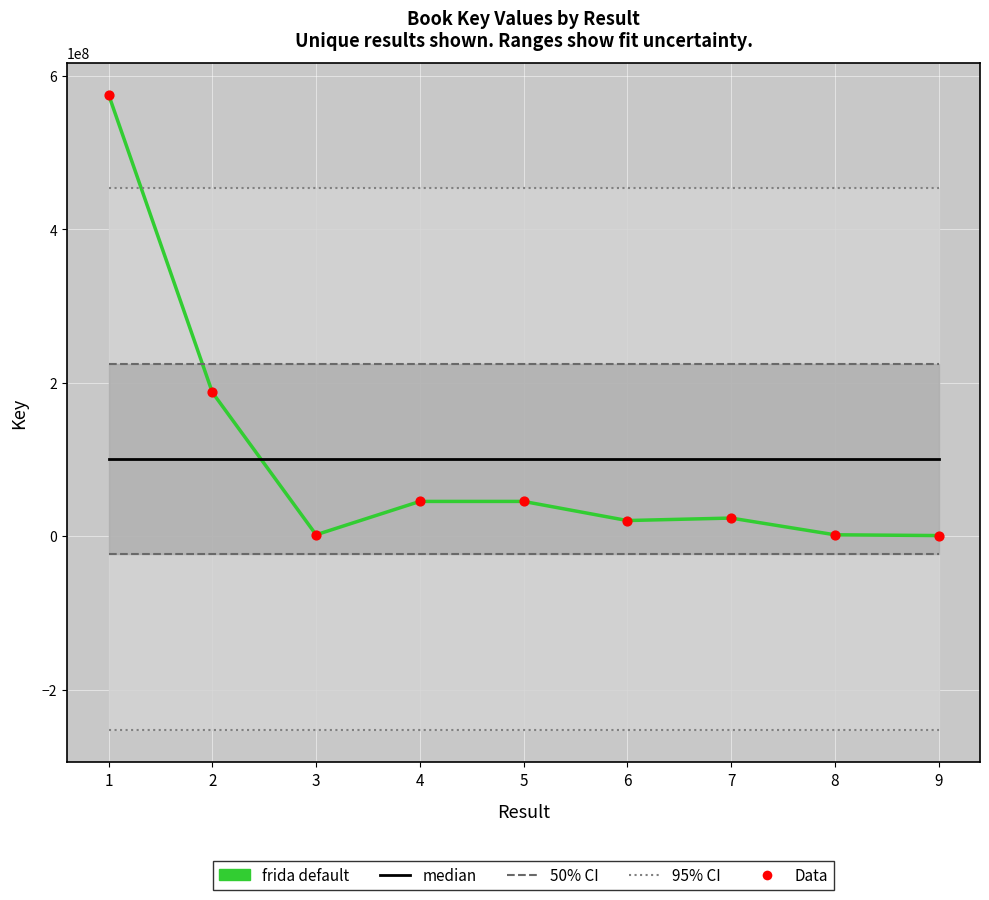

Which series has the largest total across all categories?

frida default